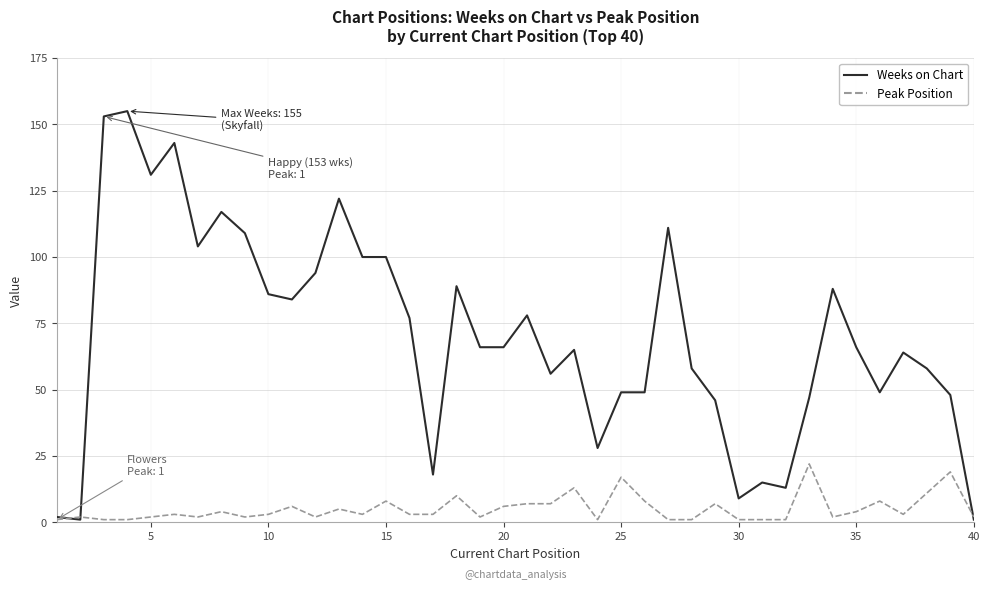

Which series has the largest range (max minus min)?

Weeks on Chart